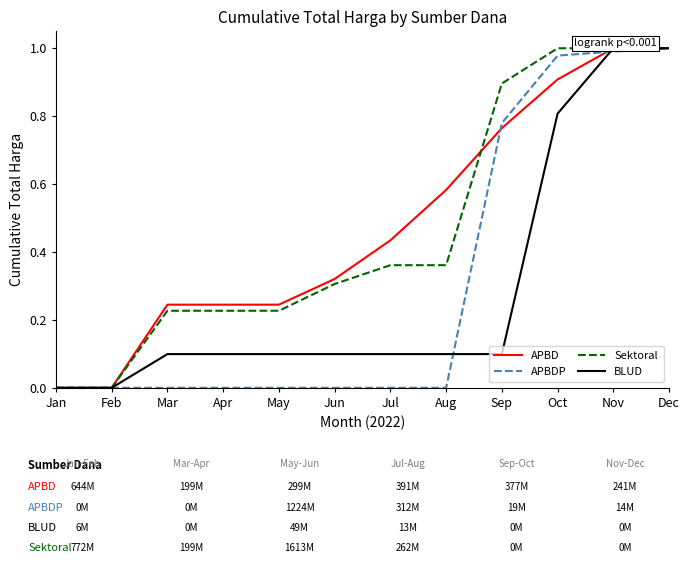

How many values in APBD are above zero?

10